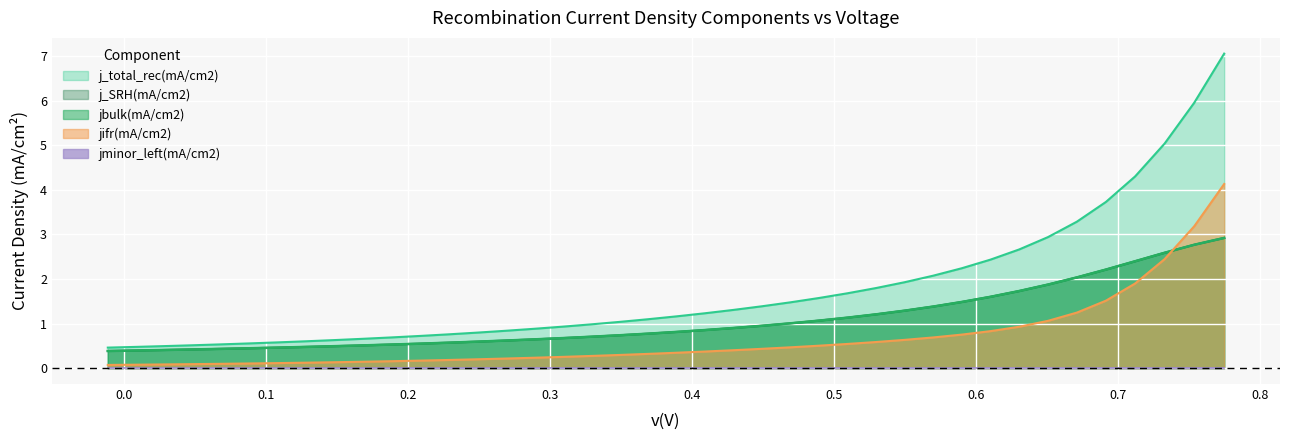

Does the chart display data point markers on the line(s)?

No